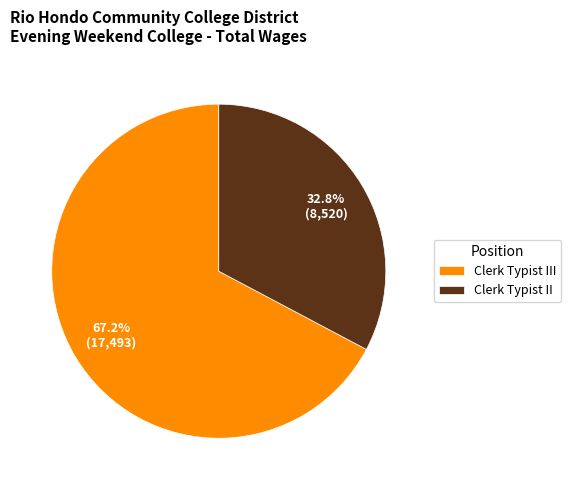

The Clerk Typist II slice represents 22% of the pie. True or false?

False